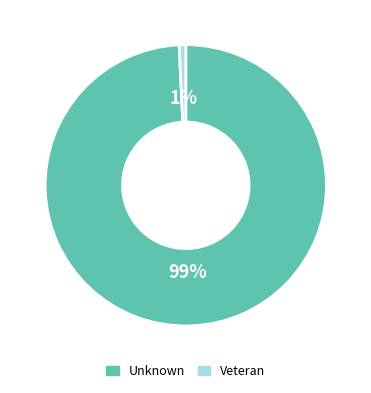

How many segments does this pie chart have?

2